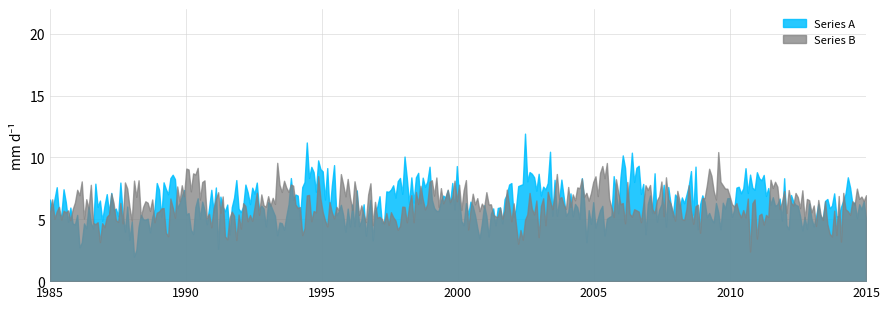

What is the minimum value for Series B?

2.4